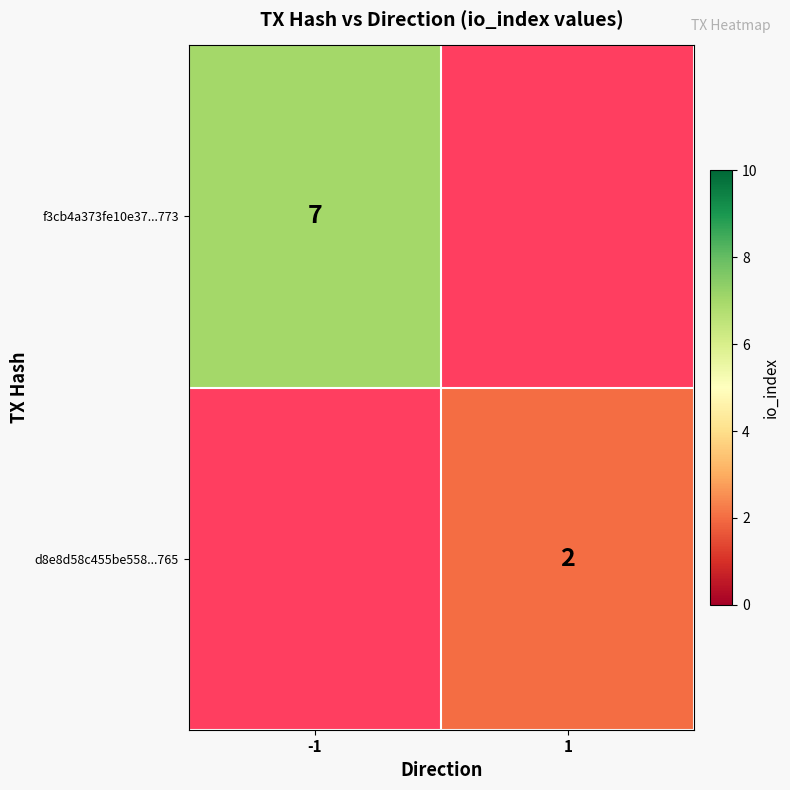

The value of d8e8d58c455be558...765 at 1 is 1. True or false?

False